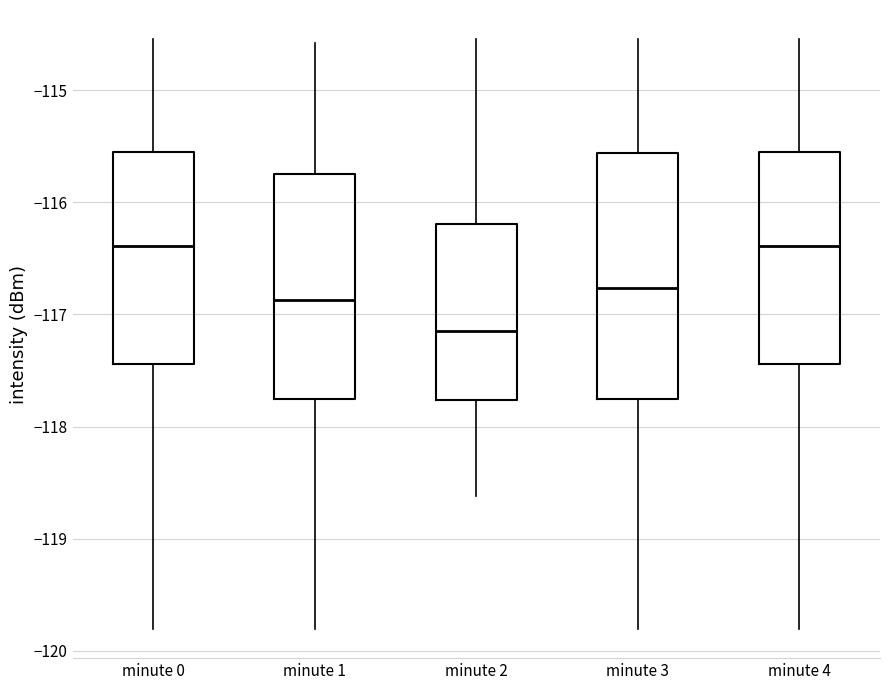

Reading left to right, read every box against the y-axis: the position of its median line, the range the box covers, and the ends of its whiskers. The values are not printed on the chart, so give them approximately, as read against the axis.

minute 0: median -116.4, box -117.4 to -115.5, whiskers -119.8 to -114.5
minute 1: median -116.9, box -117.8 to -115.7, whiskers -119.8 to -114.6
minute 2: median -117.2, box -117.8 to -116.2, whiskers -118.6 to -114.5
minute 3: median -116.8, box -117.8 to -115.6, whiskers -119.8 to -114.5
minute 4: median -116.4, box -117.4 to -115.5, whiskers -119.8 to -114.5